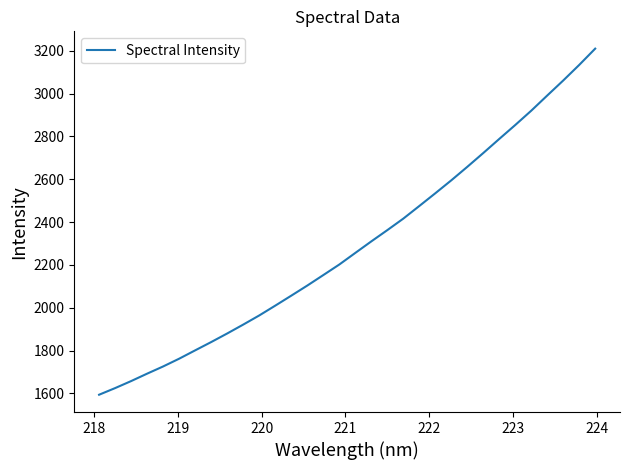

What is the smallest value displayed?

1594.2